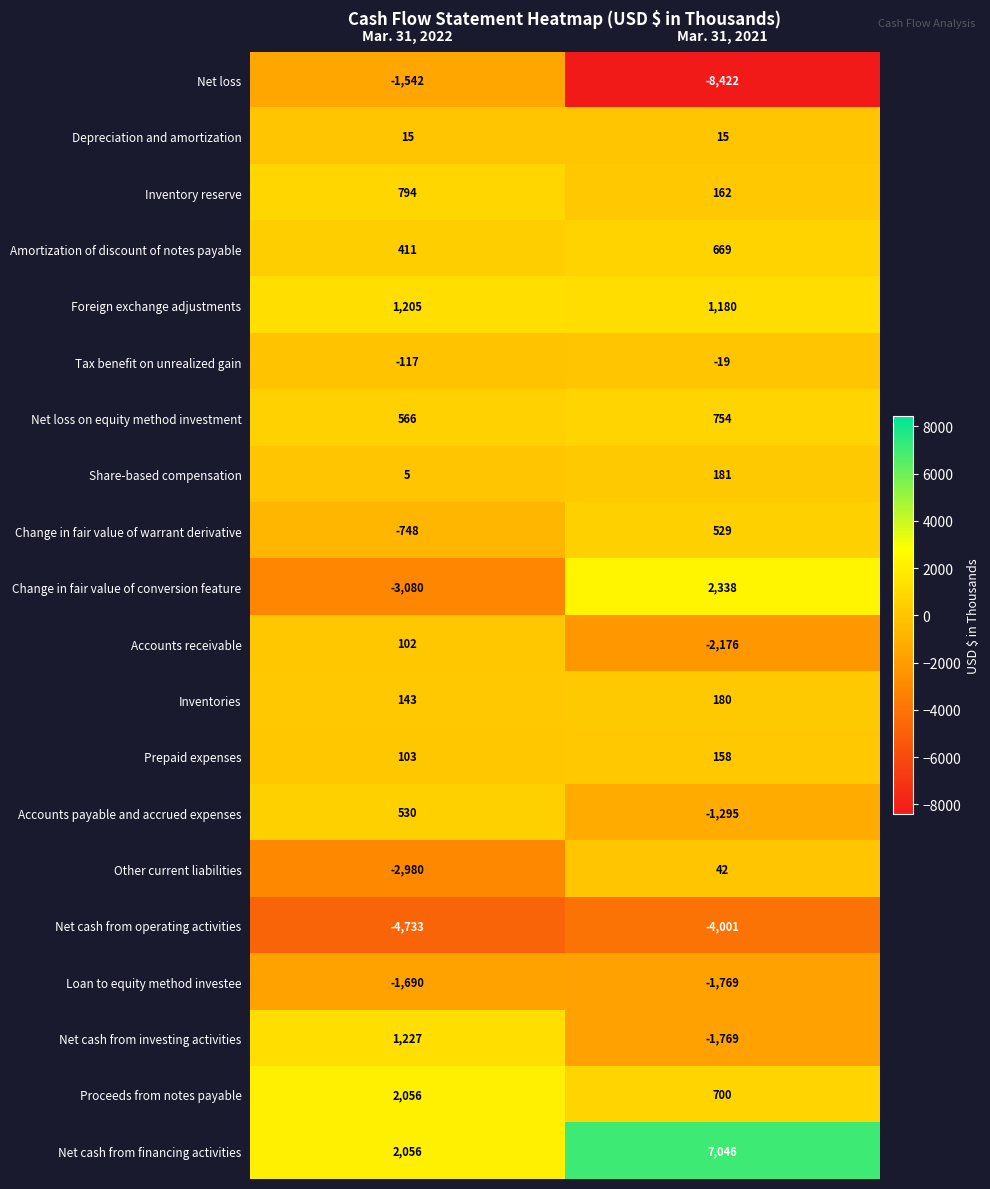

Which series has the largest range (max minus min)?

Net loss